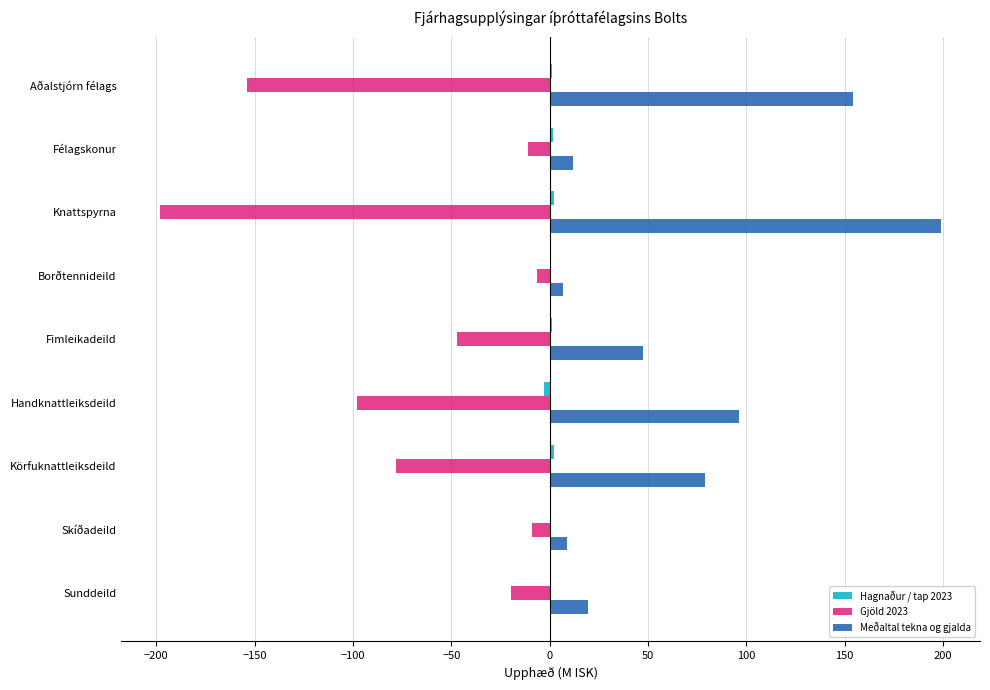

True or false: Meðaltal tekna og gjalda has a value of 79.0 at Körfuknattleiksdeild.

True